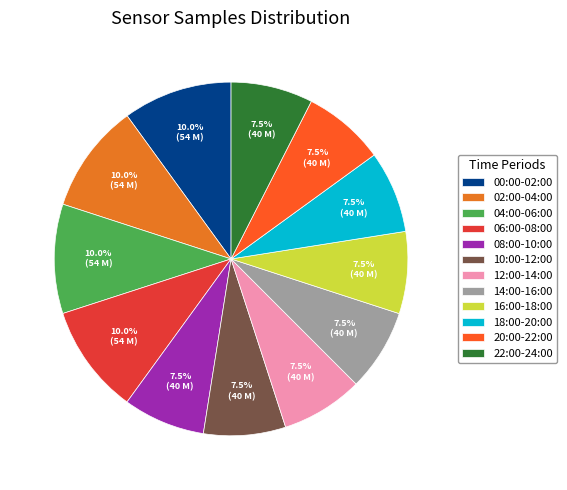

How many slices are in this pie chart?

12